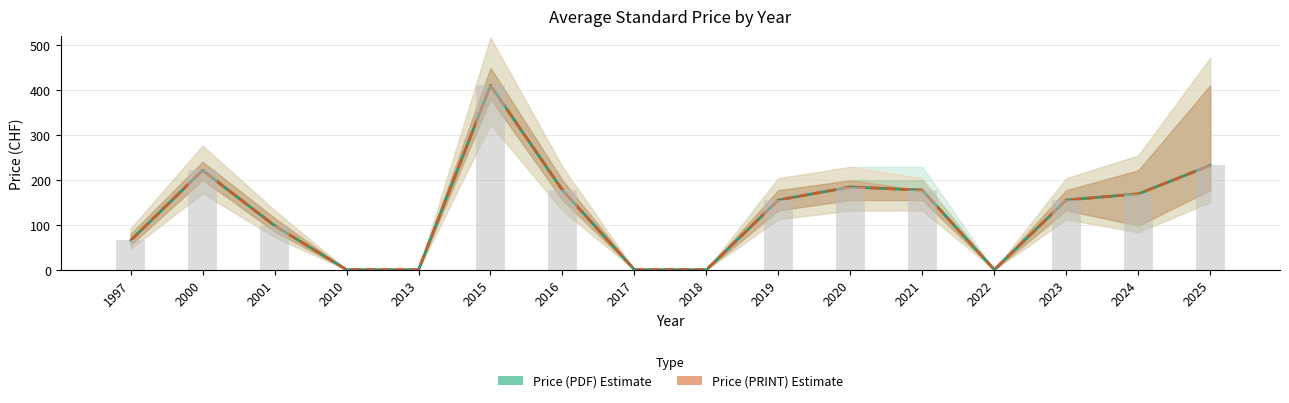

At which category is the sum across all series the highest?

2015